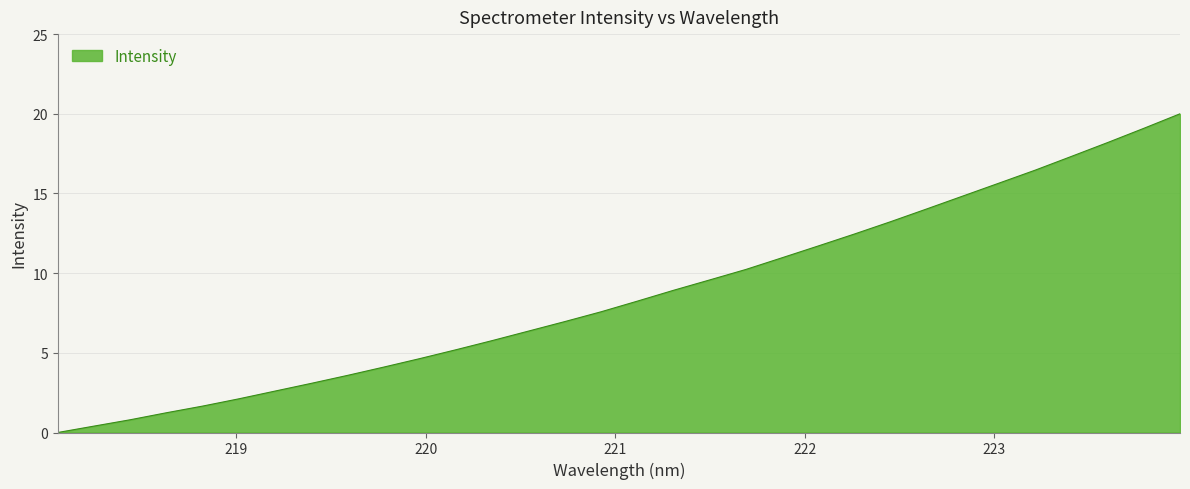

What is the maximum value shown in the chart?

20.0